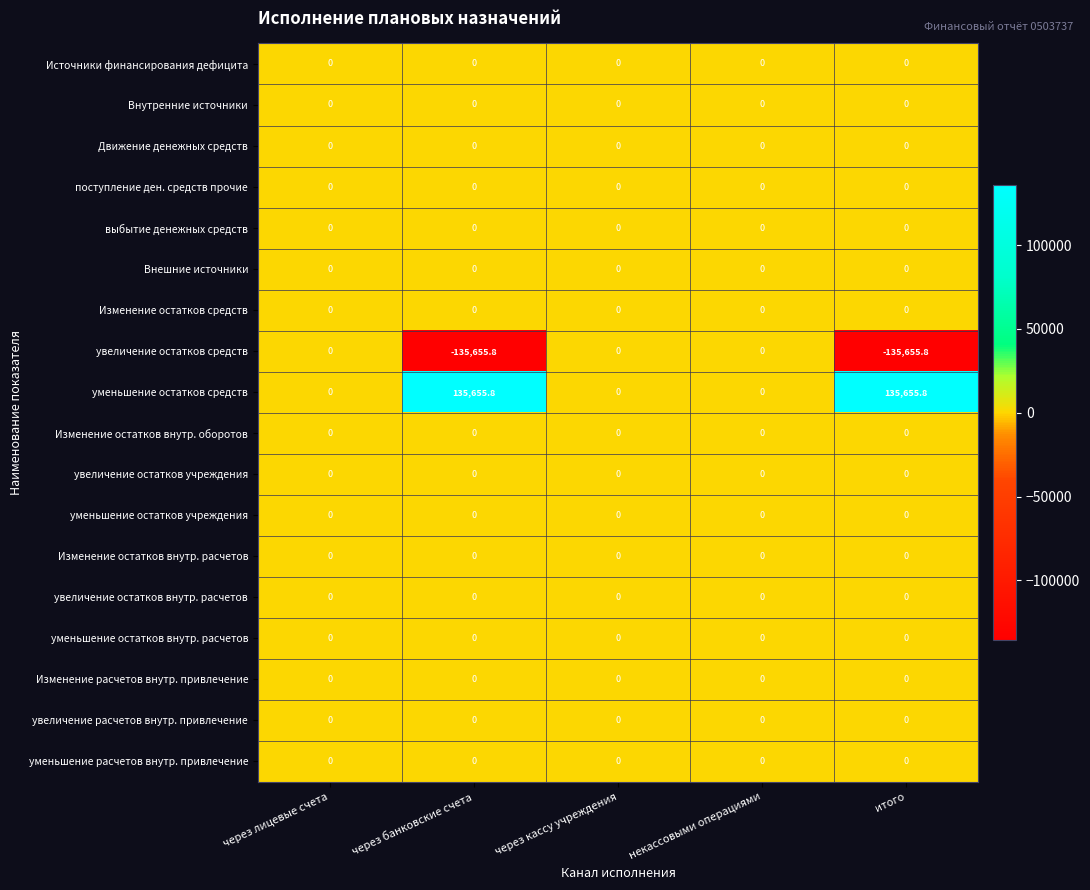

What is the spread (max minus min) of values at через банковские счета?

271311.6